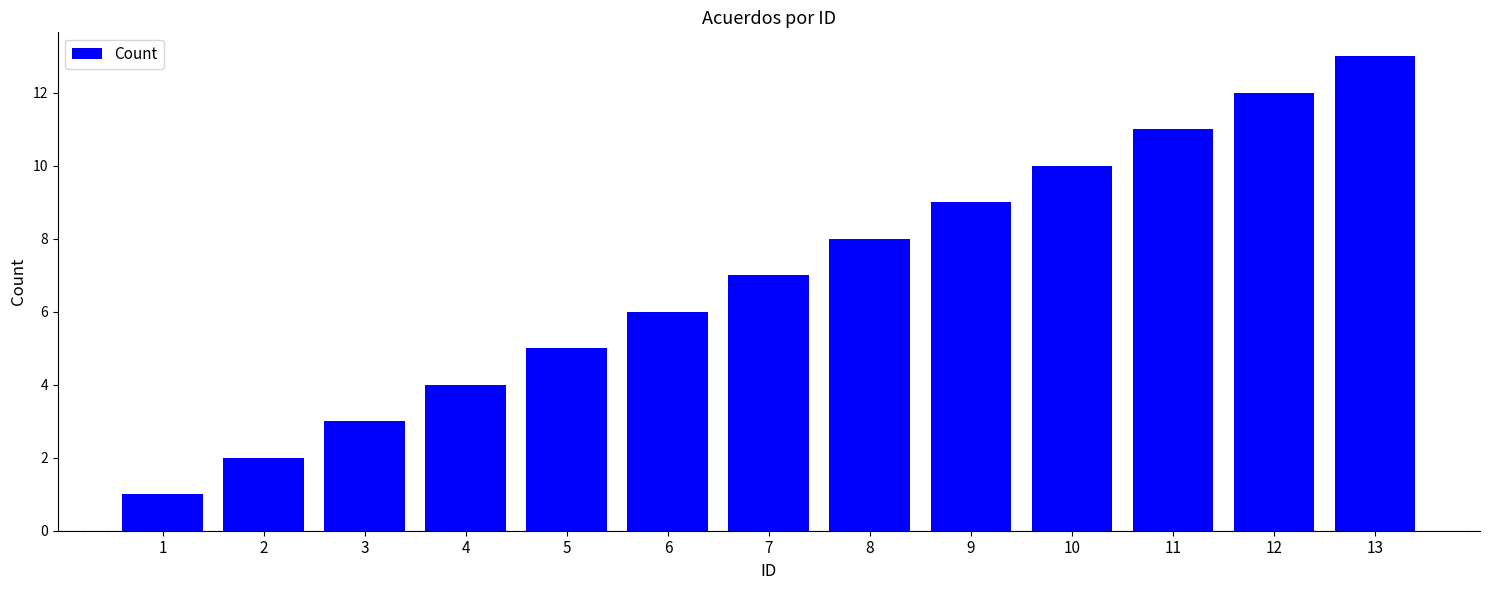

List the labels in order of value, smallest first.

1, 2, 3, 4, 5, 6, 7, 8, 9, 10, 11, 12, 13